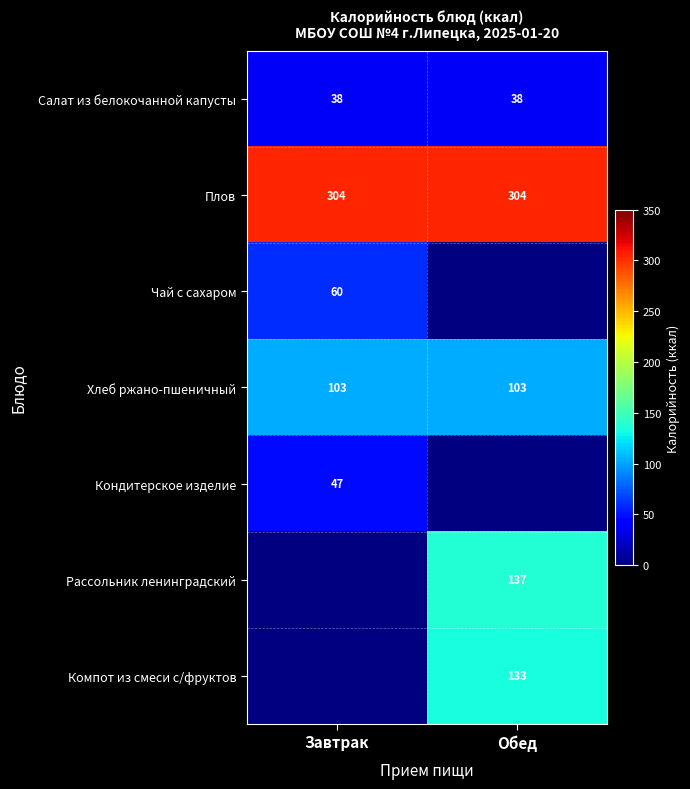

The value of Салат из белокочанной капусты at Обед is 53.9. True or false?

False